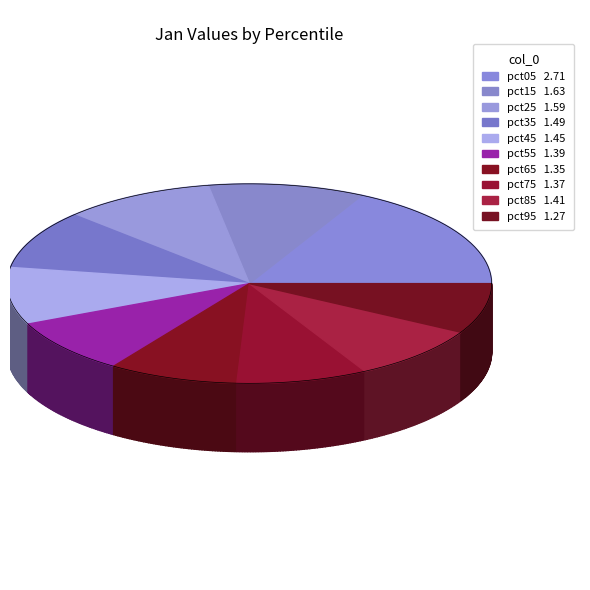

To the nearest percent, what percentage of the pie is pct35?

10%